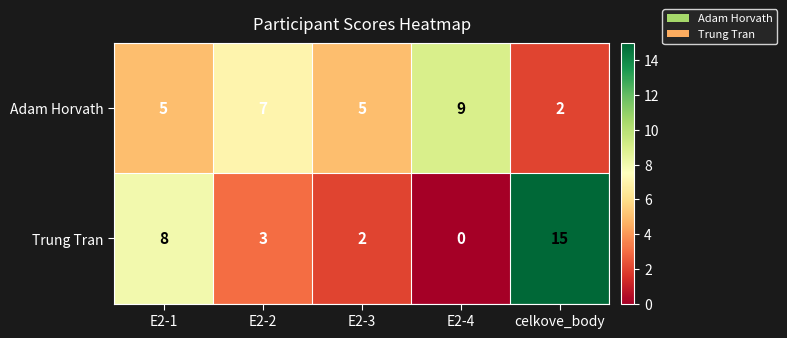

What is the sum of all Adam Horvath values?

28